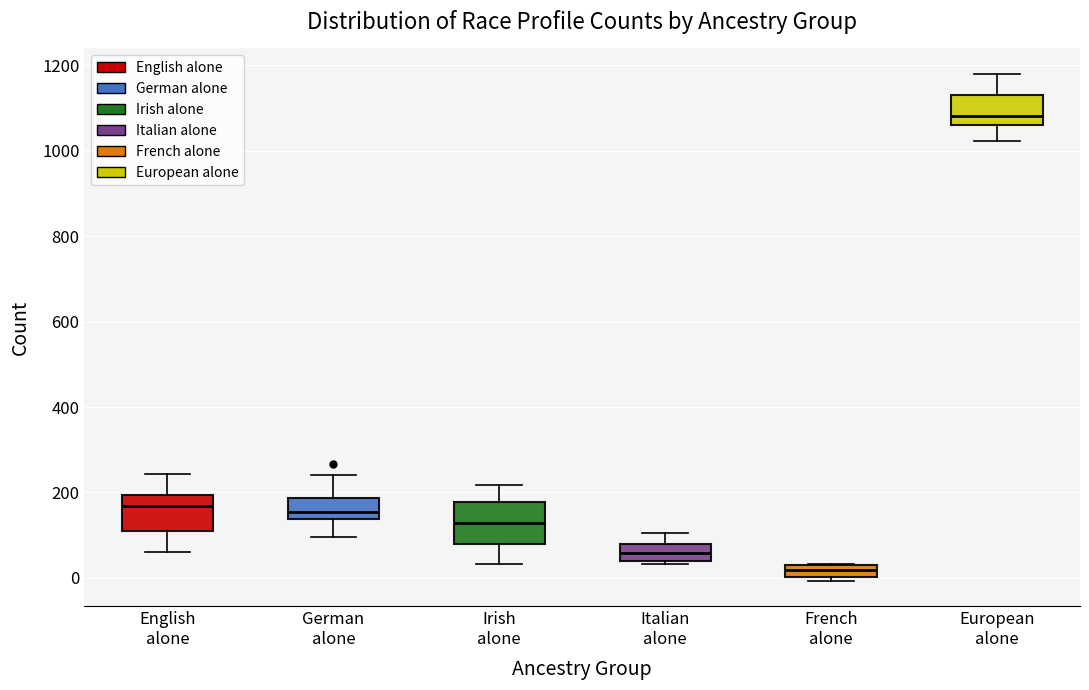

Where does the lower whisker of the box for English alone end on the y-axis? The values are not printed on the chart, so give them approximately, as read against the axis.

60